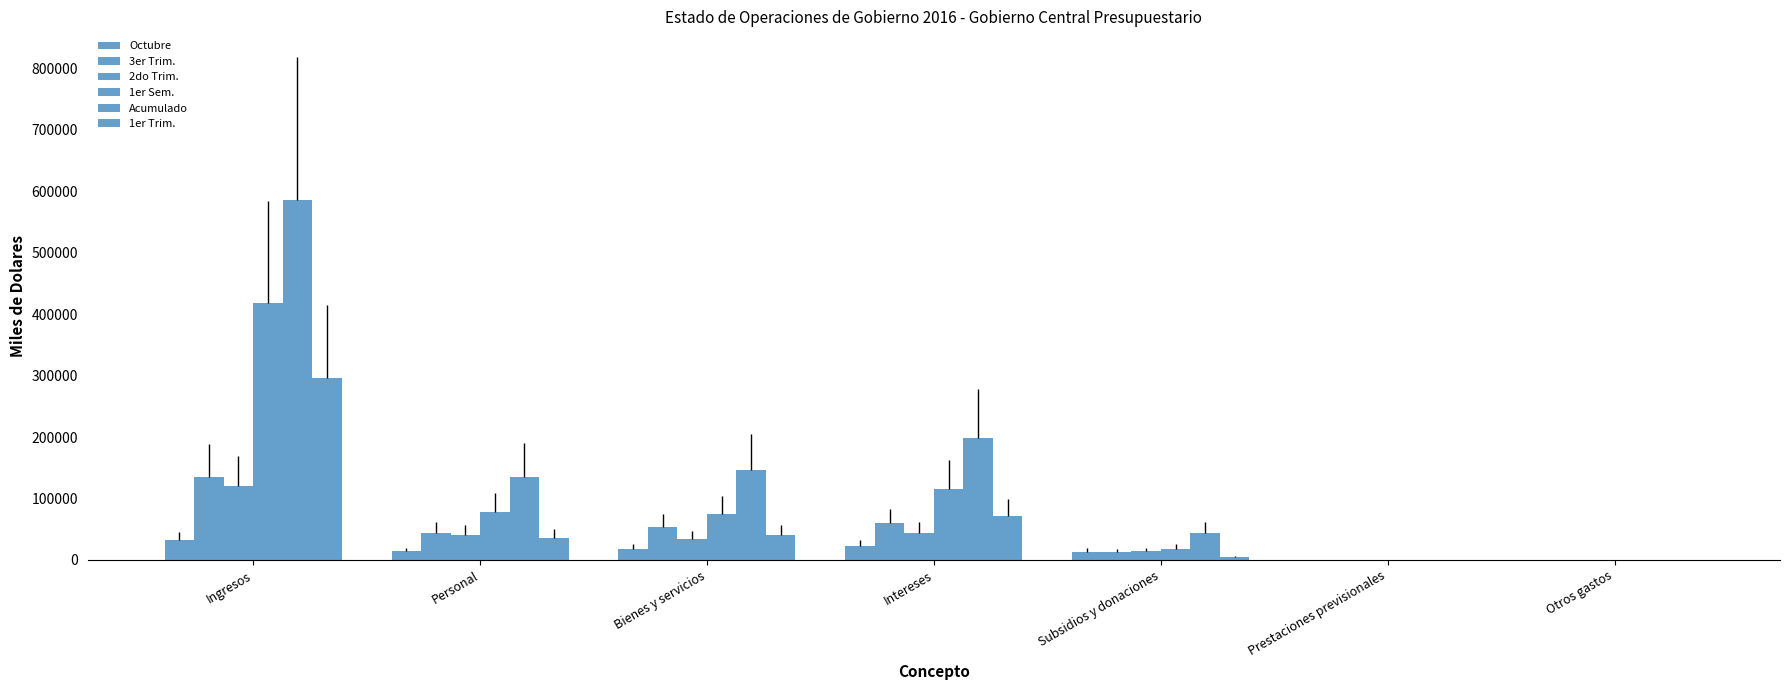

What is the difference between the highest and lowest values at Intereses?

175430